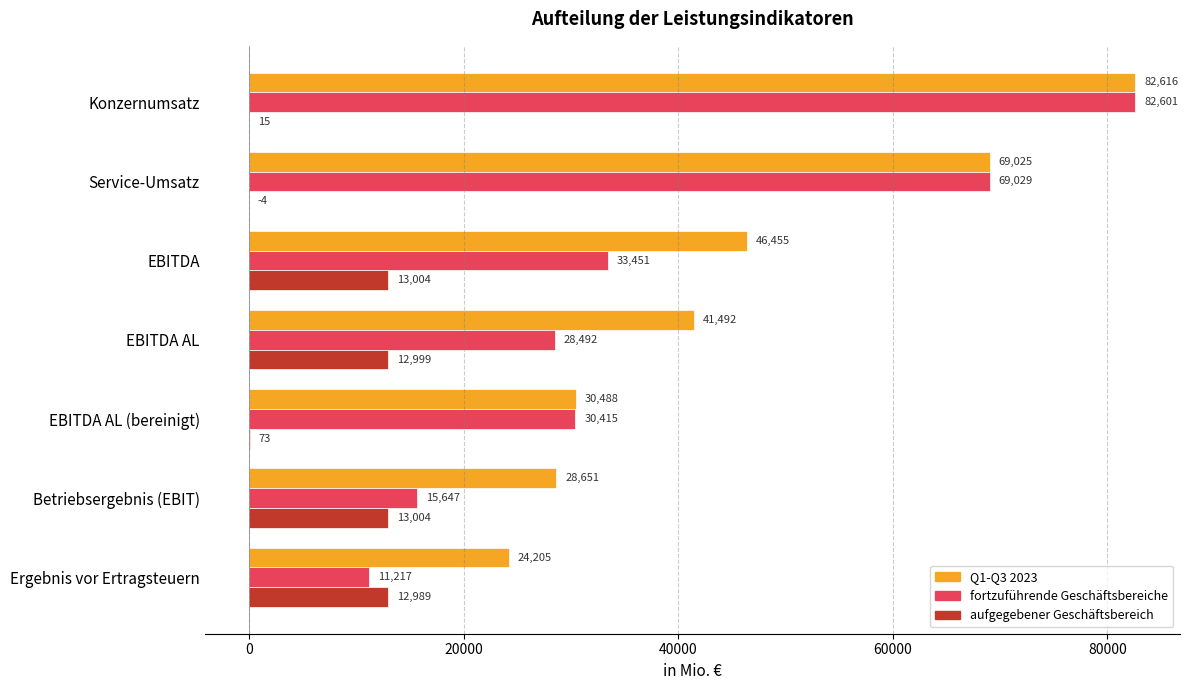

Which series changed the most between Service-Umsatz and Ergebnis vor Ertragsteuern?

fortzuführende Geschäftsbereiche